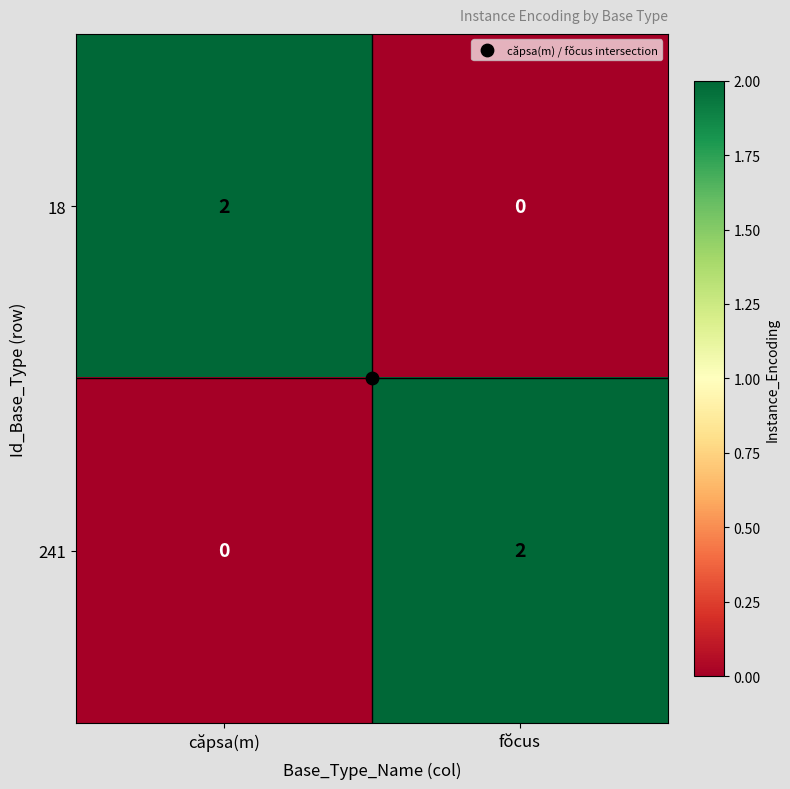

Rank the categories by 18 value from highest to lowest.

căpsa(m), fŏcus